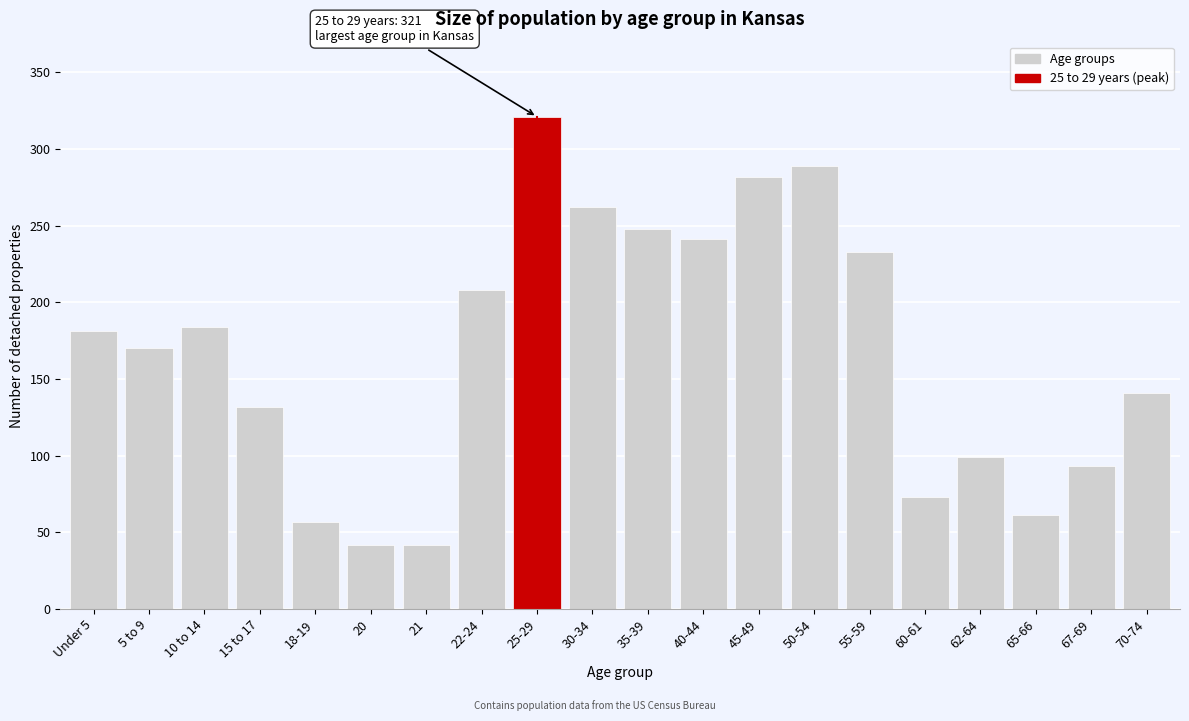

Reading left to right, transcribe all the data shown in this chart.

Under 5=181	5 to 9=170	10 to 14=184	15 to 17=132	18-19=57	20=42	21=42	22-24=208	25-29=321	30-34=262	35-39=248	40-44=241	45-49=282	50-54=289	55-59=233	60-61=73	62-64=99	65-66=61	67-69=93	70-74=141